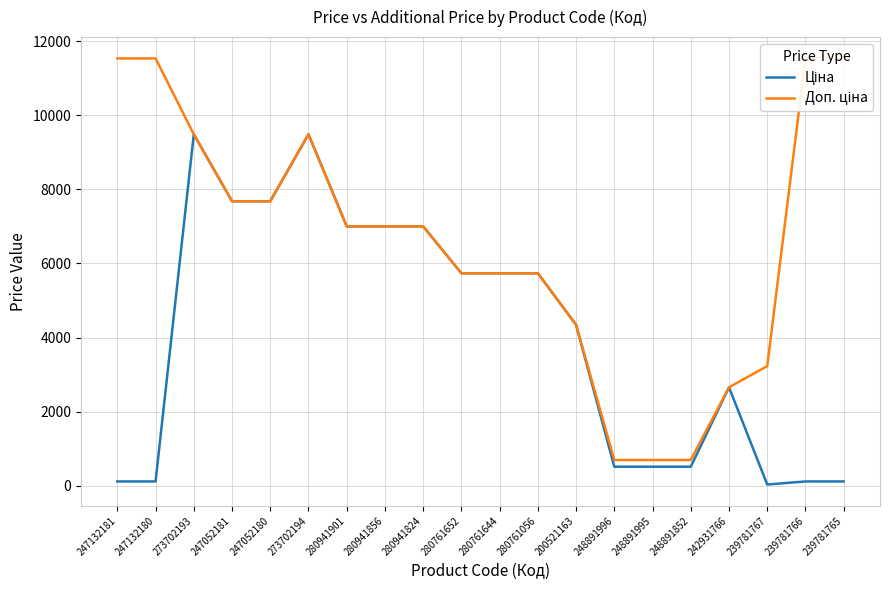

Where is the first local maximum for Ціна?

273702193